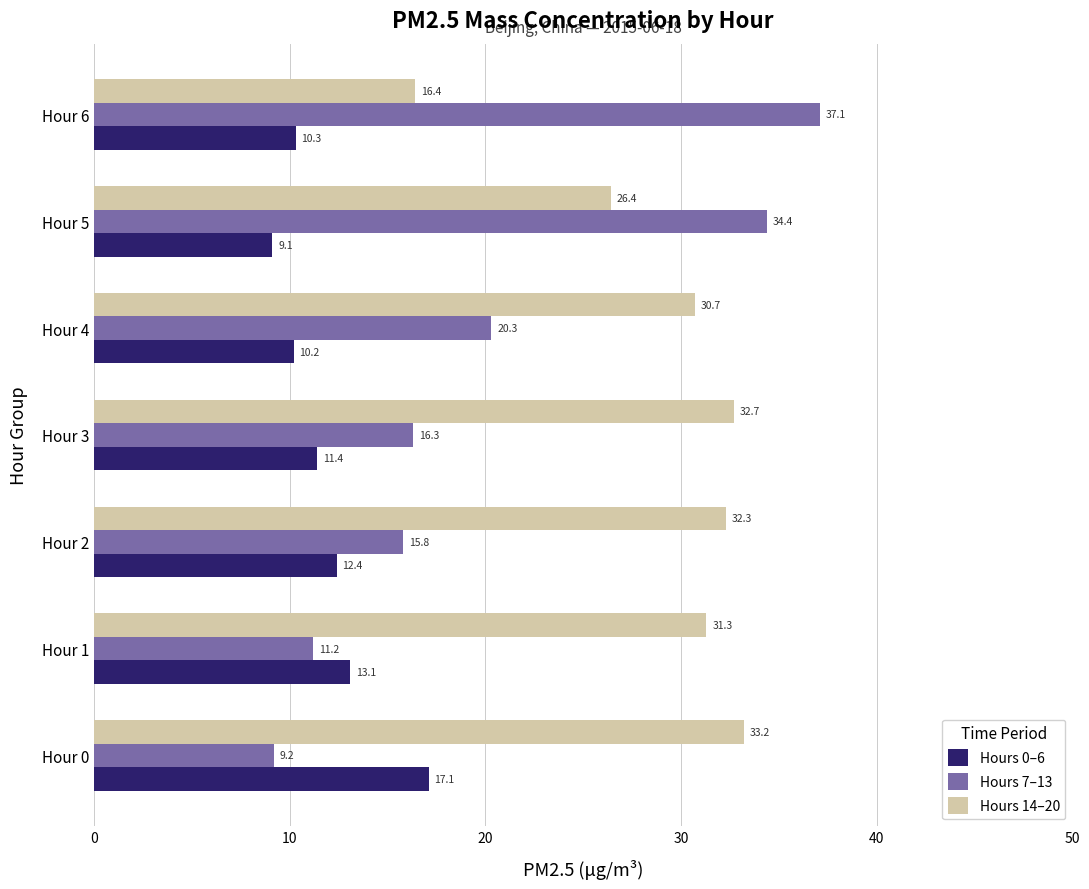

Which series has the widest spread of values?

Hours 7–13